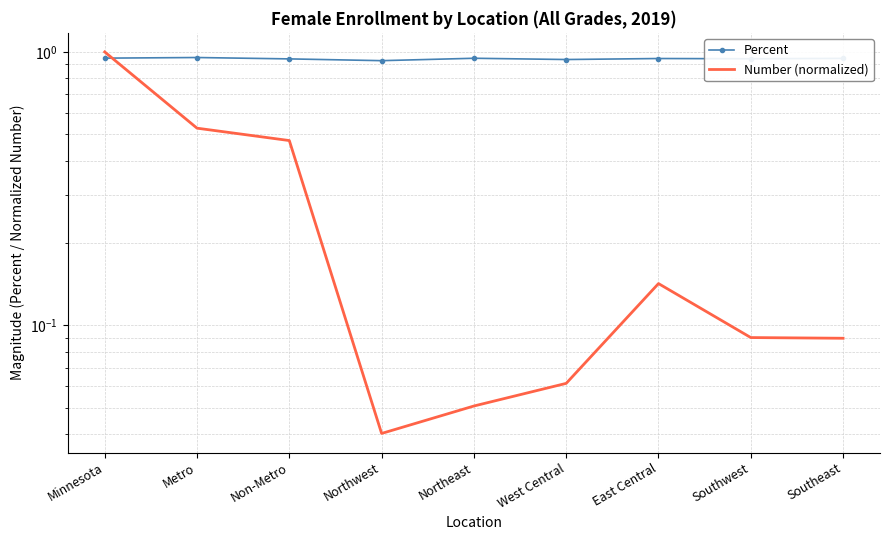

Which series has the widest spread of values?

Number (normalized)